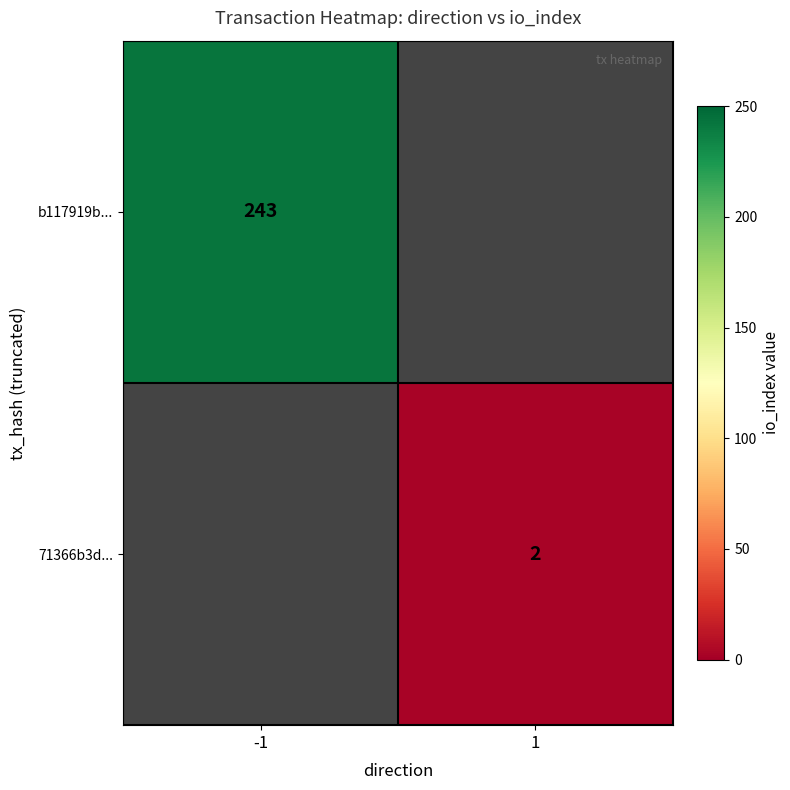

The b117919b... series shows 367 at -1. True or false?

False